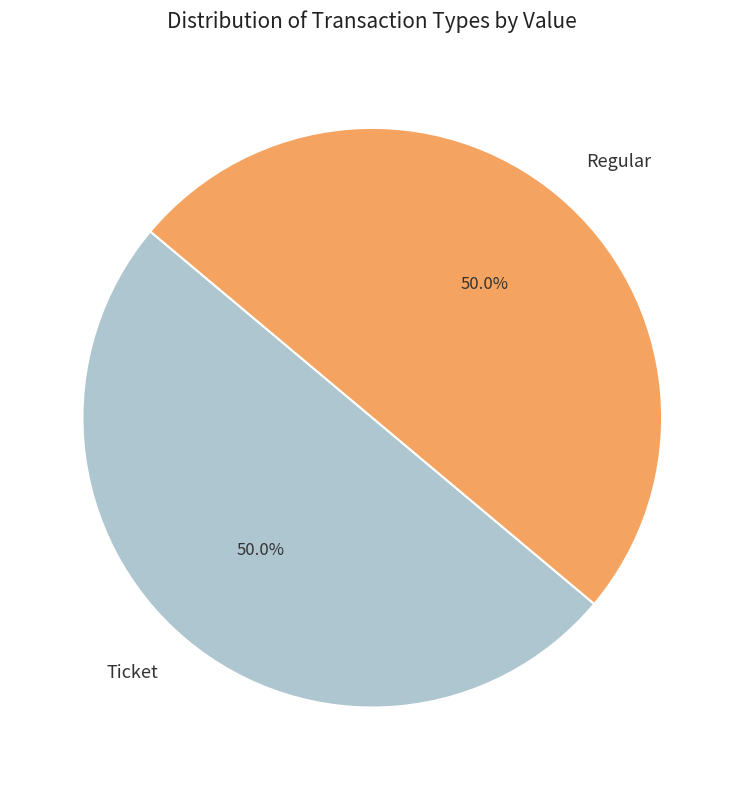

What percentage is NOT represented by Regular?

50.0%